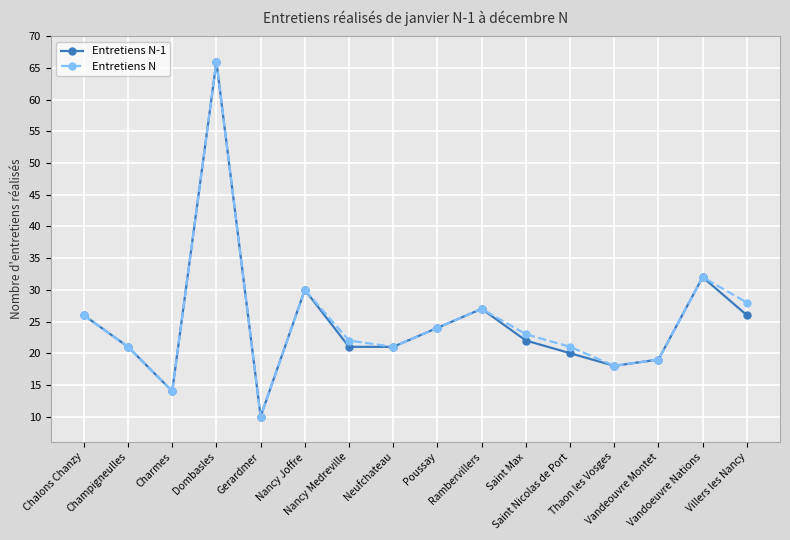

Does the chart display data point markers on the line(s)?

Yes